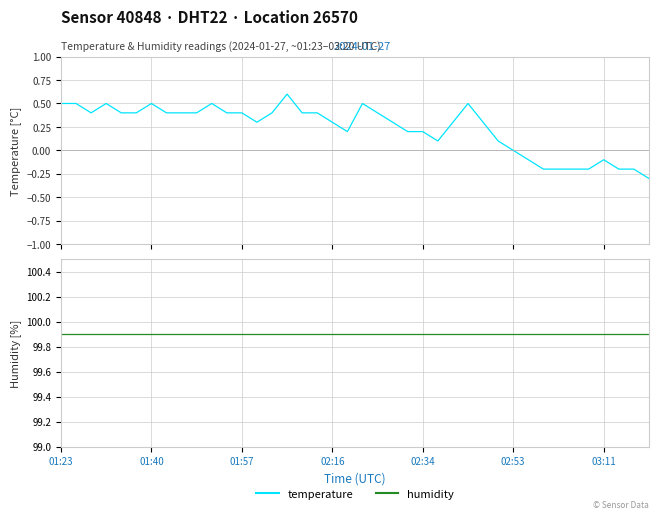

List the series in order of their peak value, lowest first.

temperature, humidity